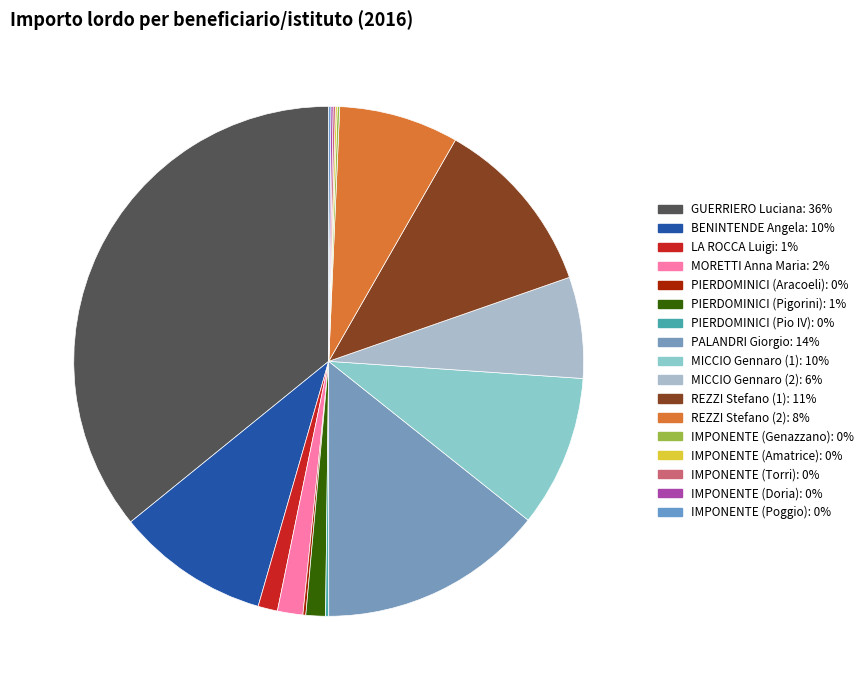

Is it true that REZZI Stefano (1) is 21% of the pie?

False